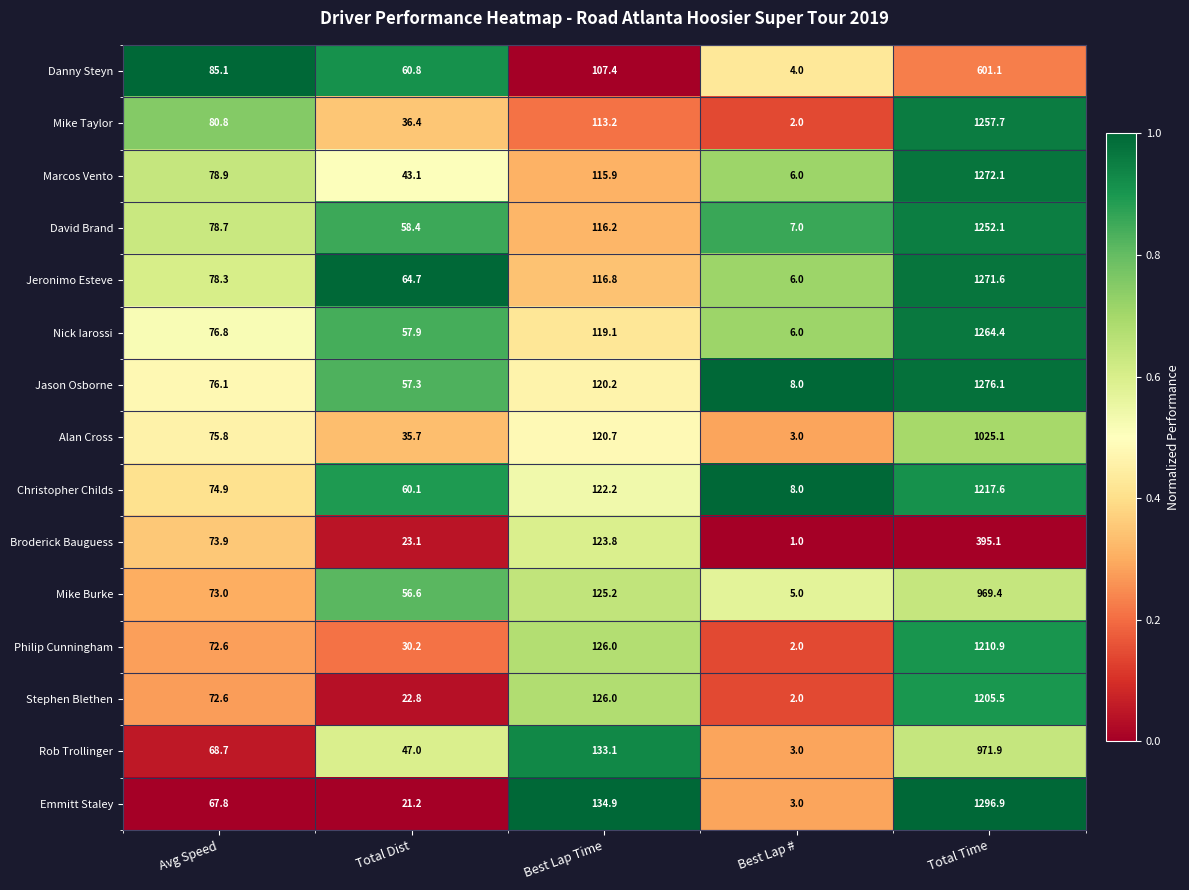

What is the maximum value for Mike Burke?

969.4